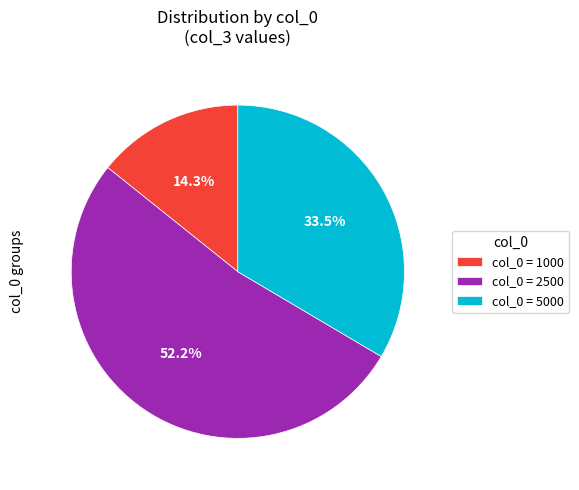

What percentage is NOT represented by col_0 = 5000?

66.5%